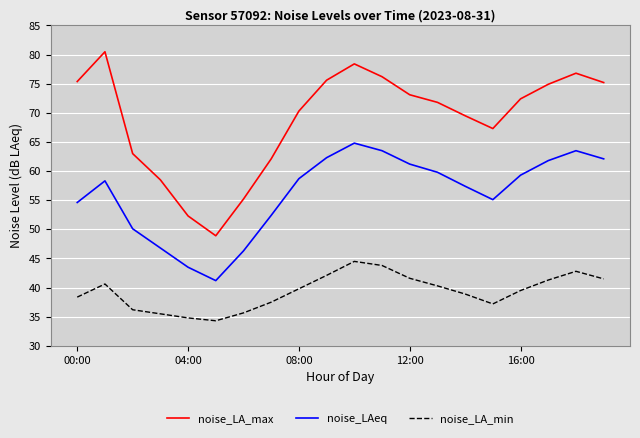

Which series has the largest total across all categories?

noise_LA_max